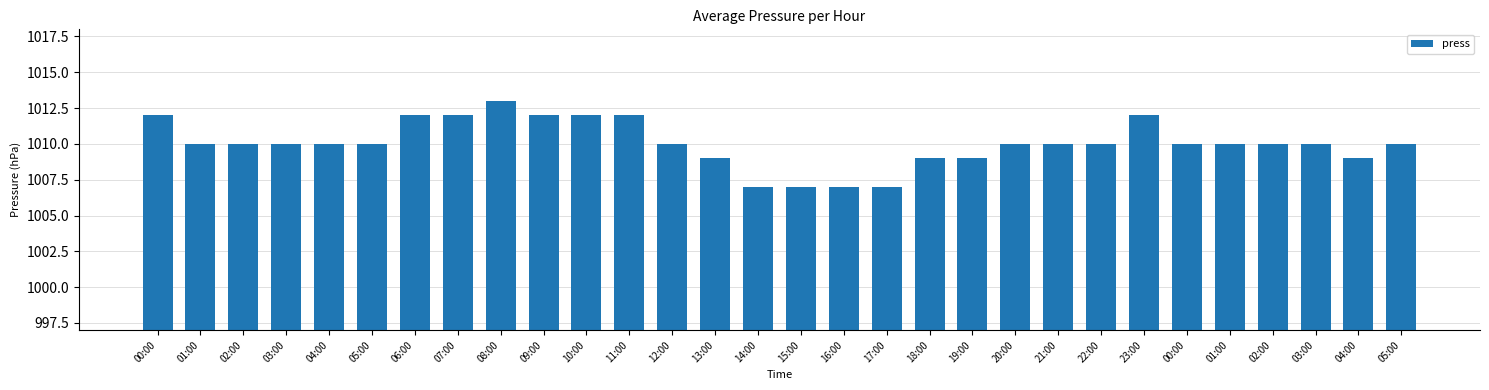

What is the ratio of the value at 03:00 to the value at 23:00?

1.0